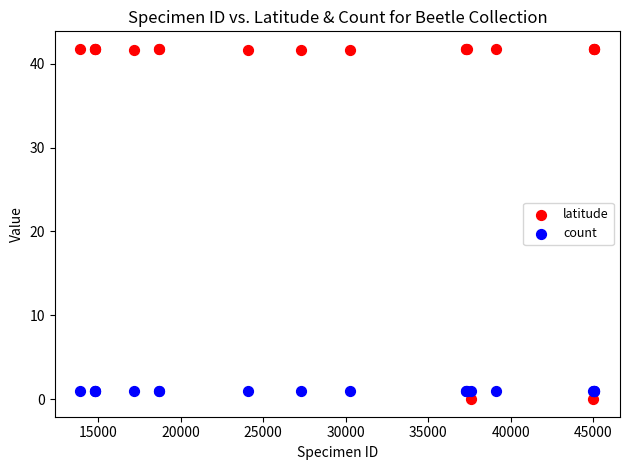

Which series contains the highest Y value?

latitude